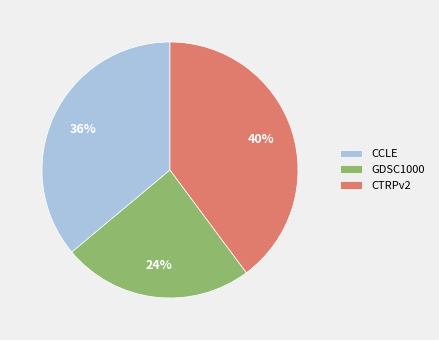

Combined, do CCLE and CTRPv2 account for over 50%?

Yes